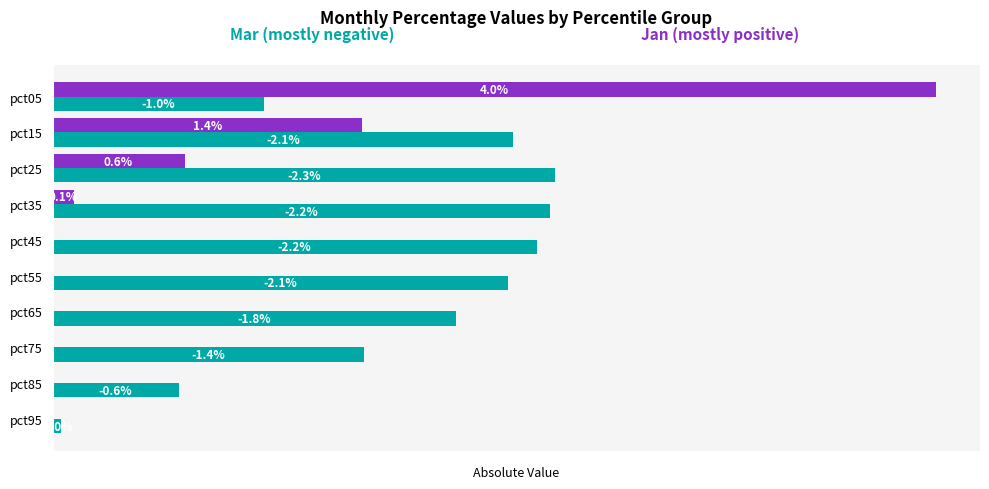

How many bars are there in each group?

2